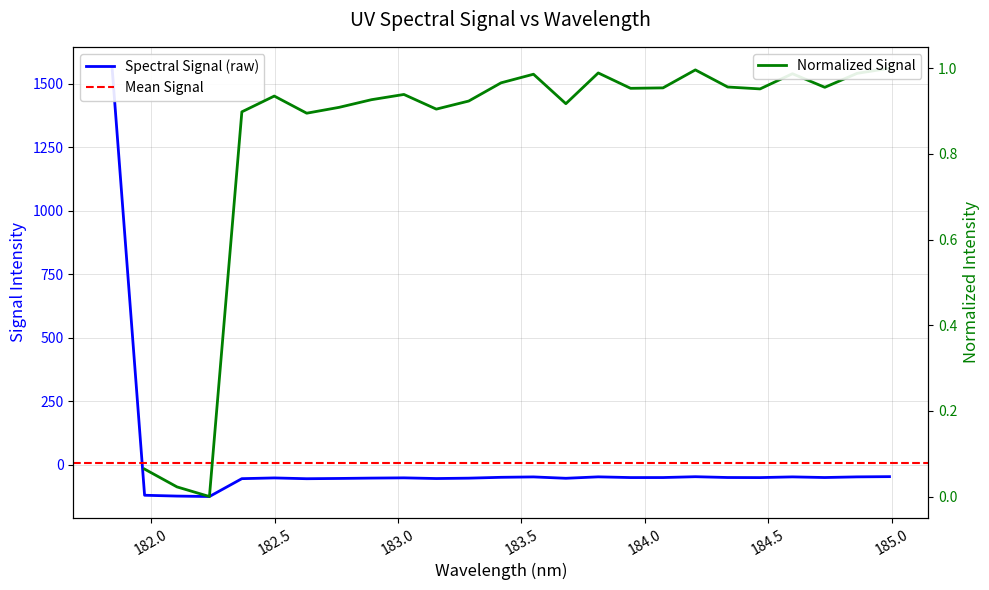

How many values are below -50?

17